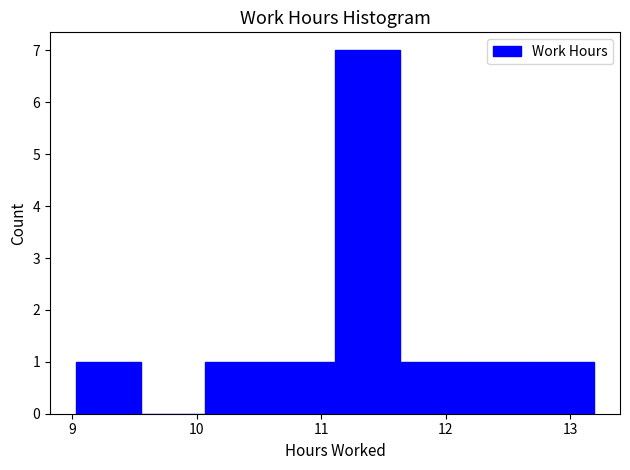

Over which range of the x-axis is the bar tallest?

11.11 to 11.63